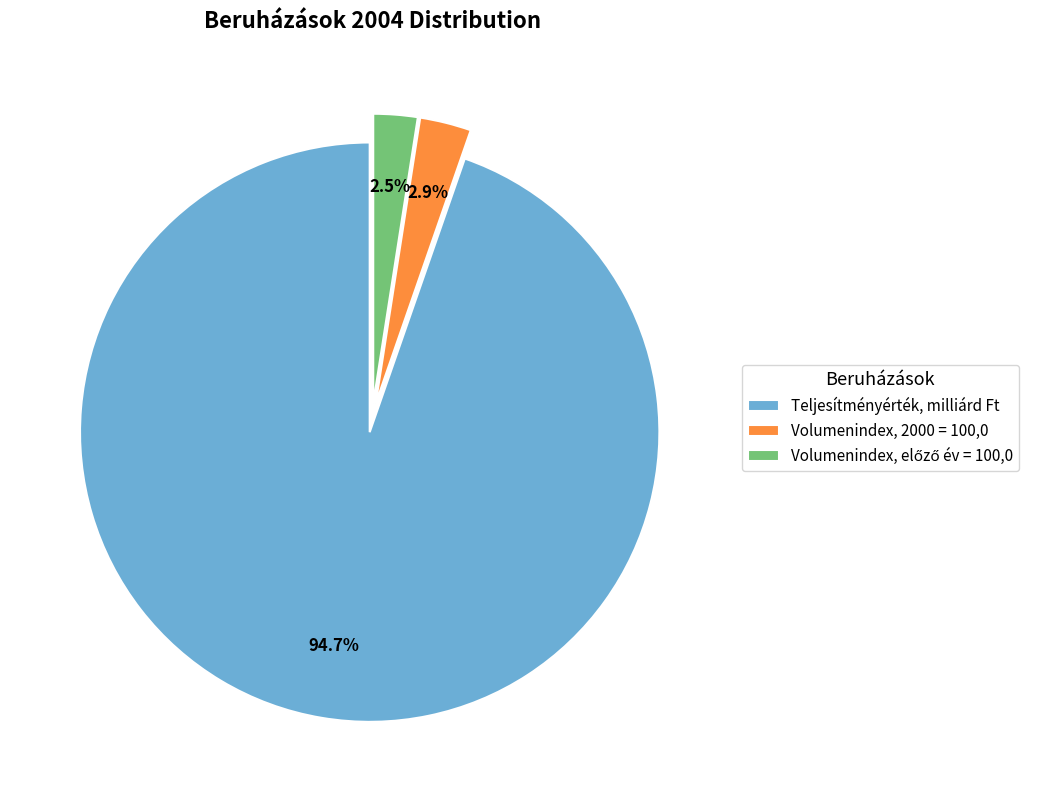

How many slices are in this pie chart?

3